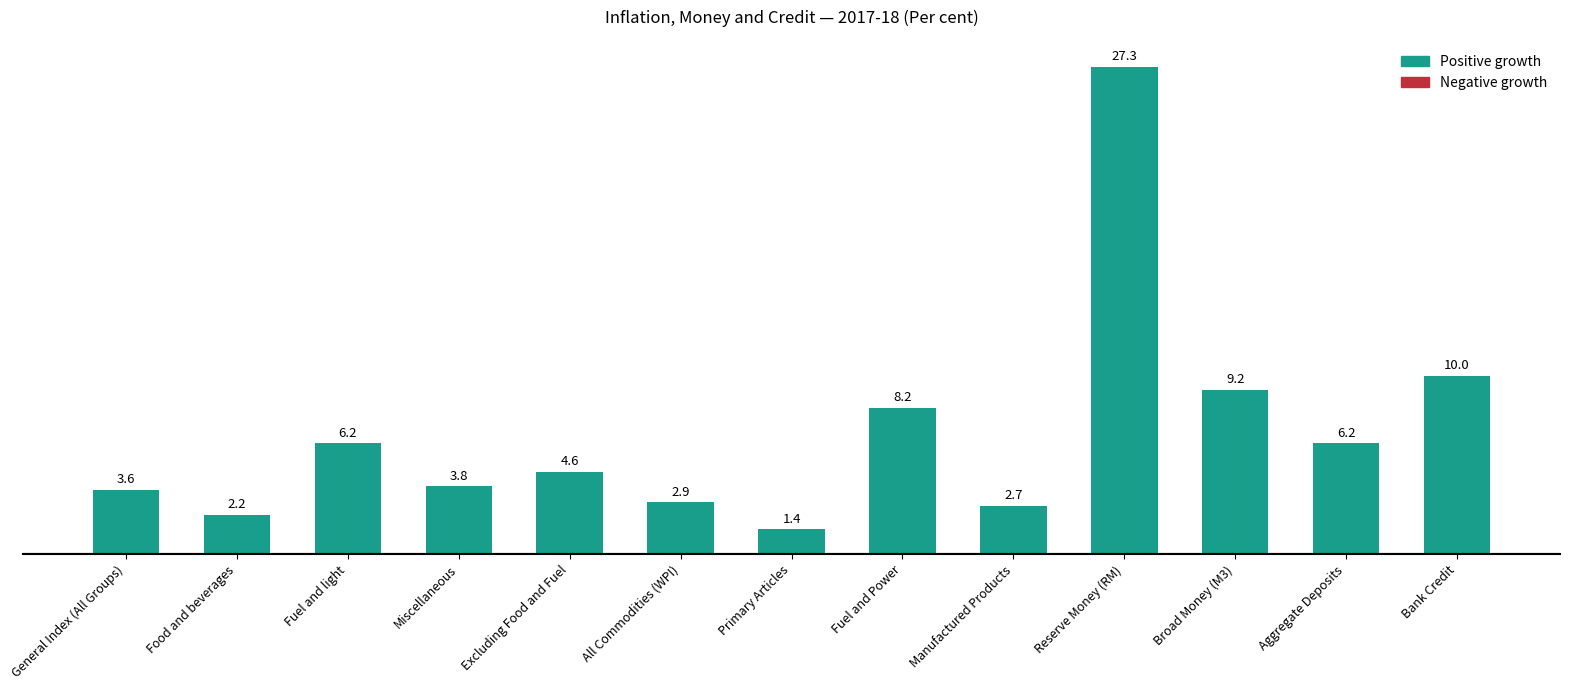

How many values exceed 4?

7